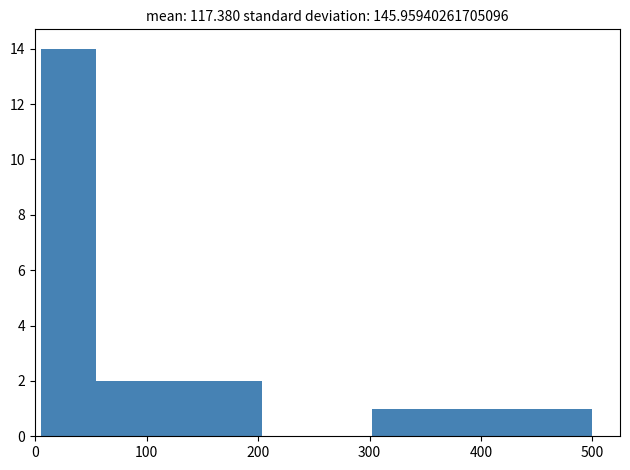

What is the height of the bar covering 100 to 150 on the x-axis? Neither the bar edges nor the heights are printed on the chart, so give them approximately, as read against the axes.

2